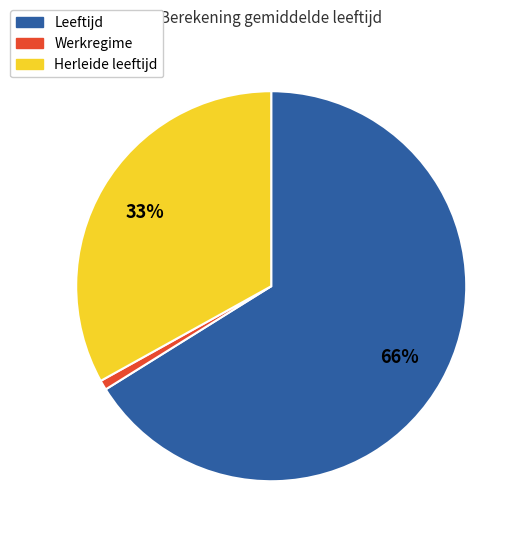

How many slices are in this pie chart?

3